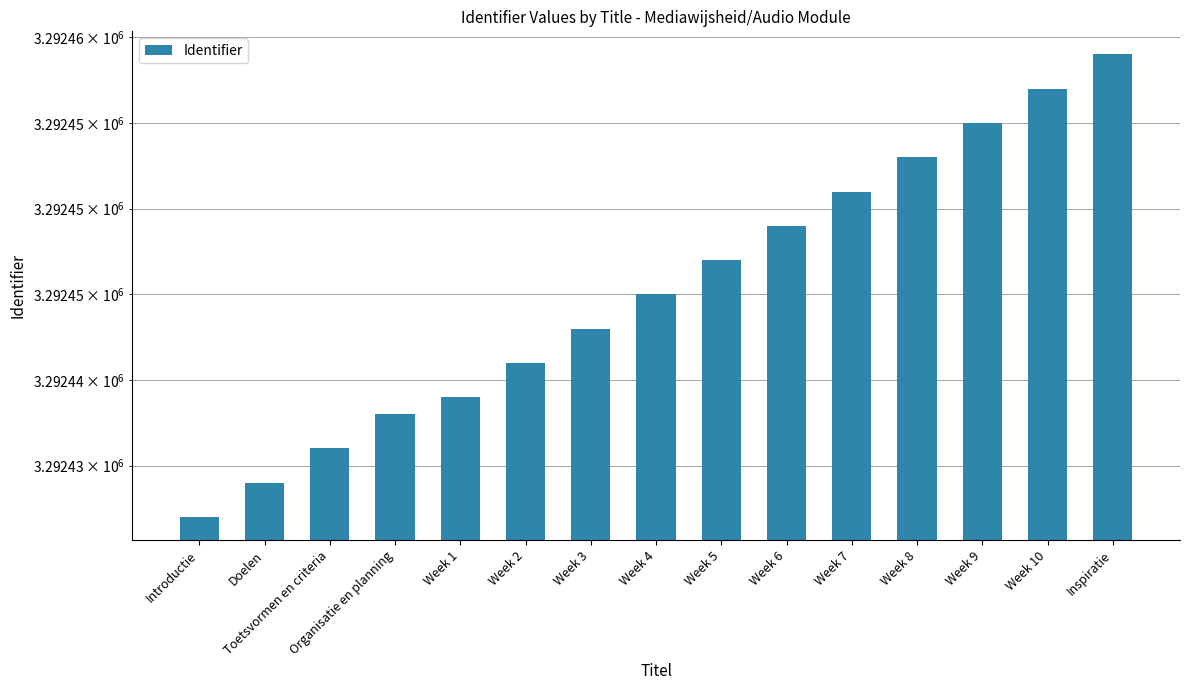

Which has a higher value, Week 3 or Week 6?

Week 6